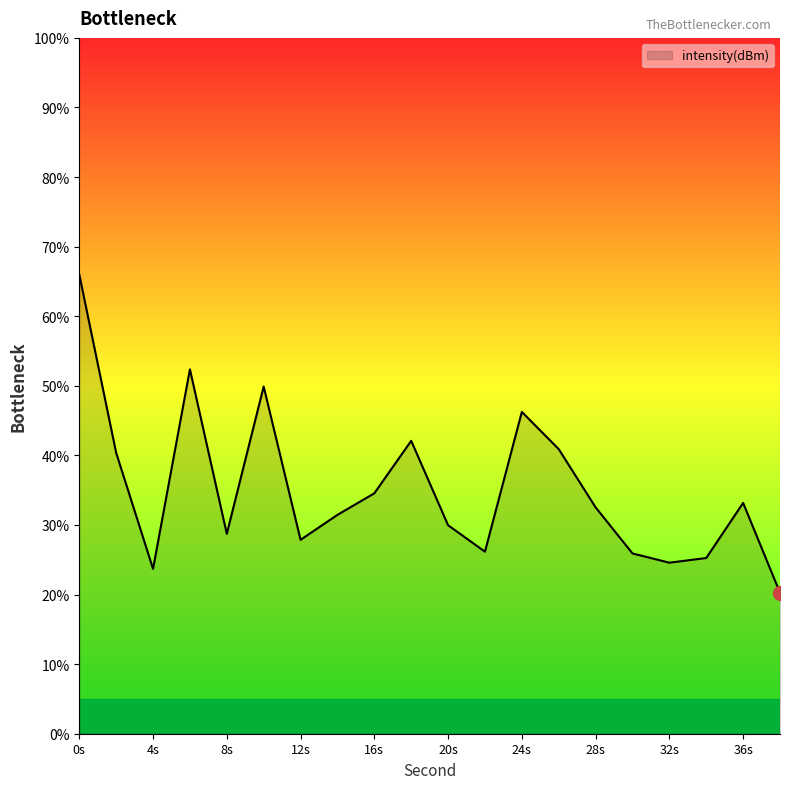

How many lines are shown in the chart?

1